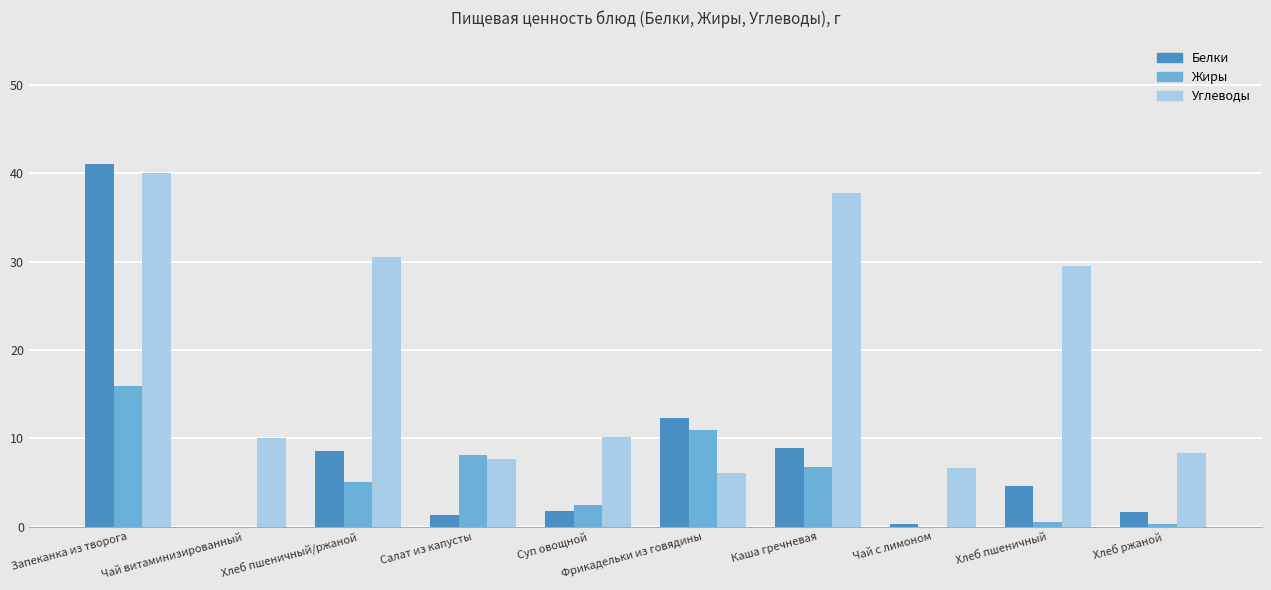

Does the chart contain stacked bars?

No